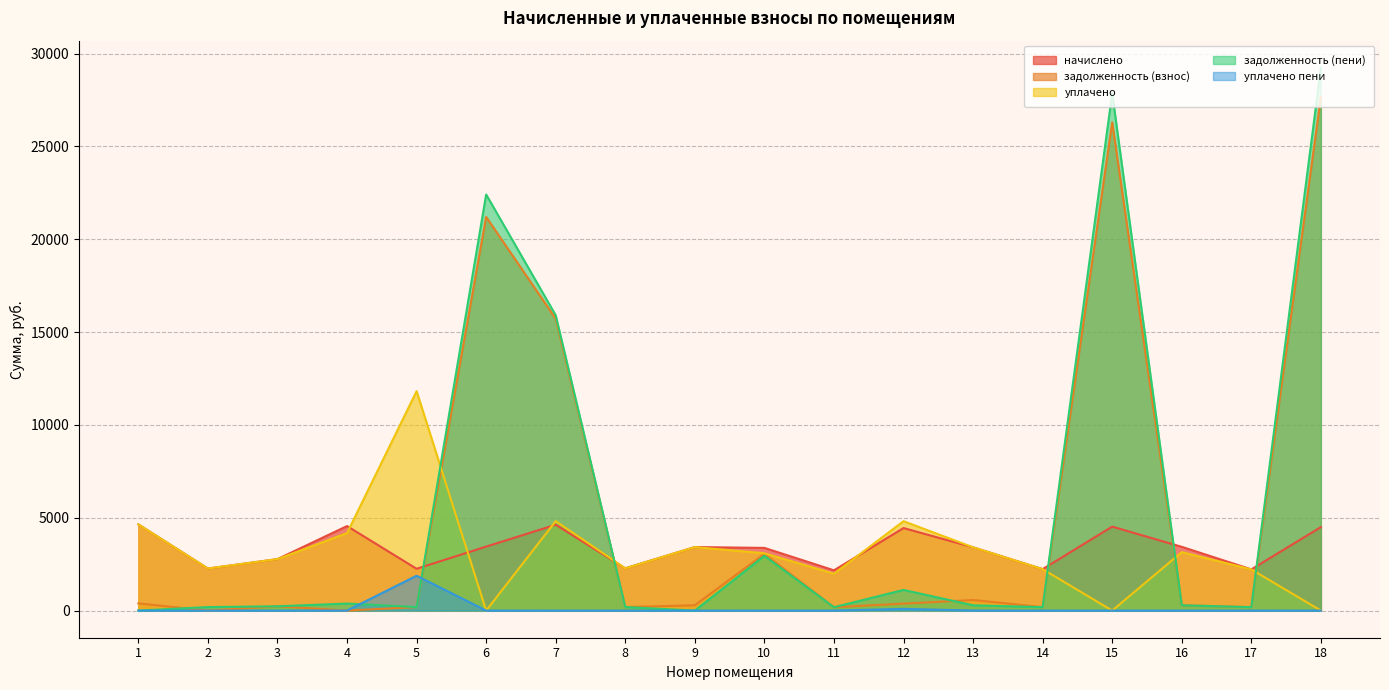

Where does the задолженность (пени) series first go above 284?

4